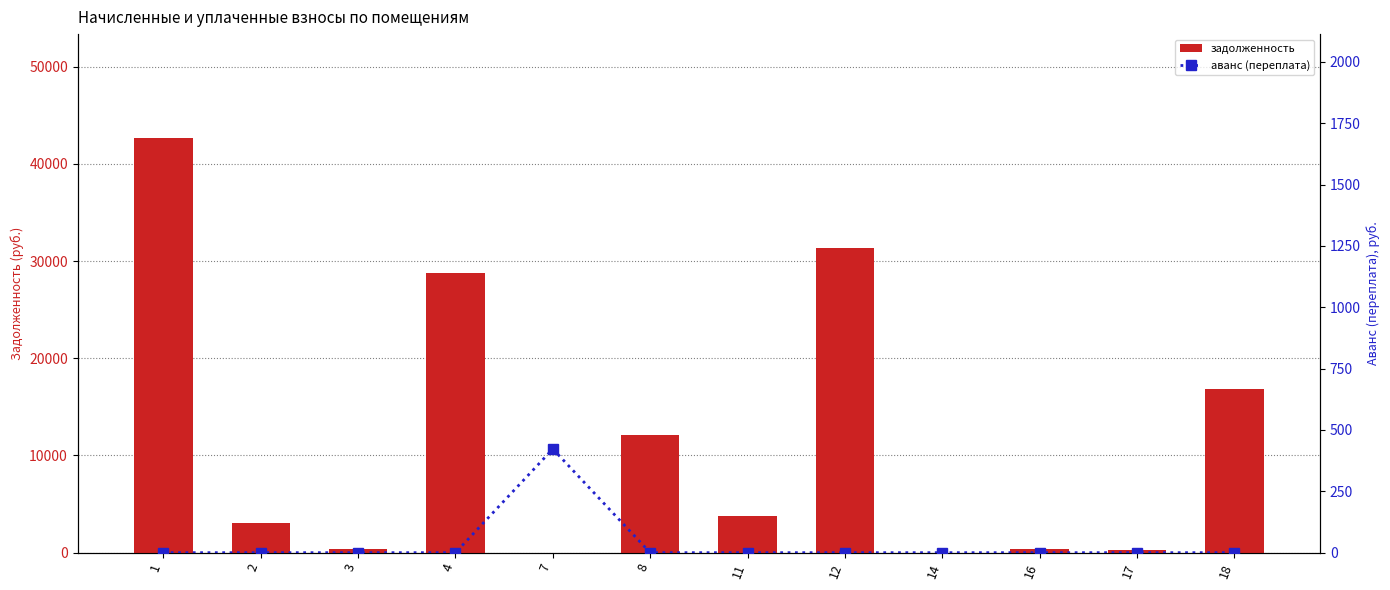

What is the difference between the highest and lowest values at 2?

3044.3